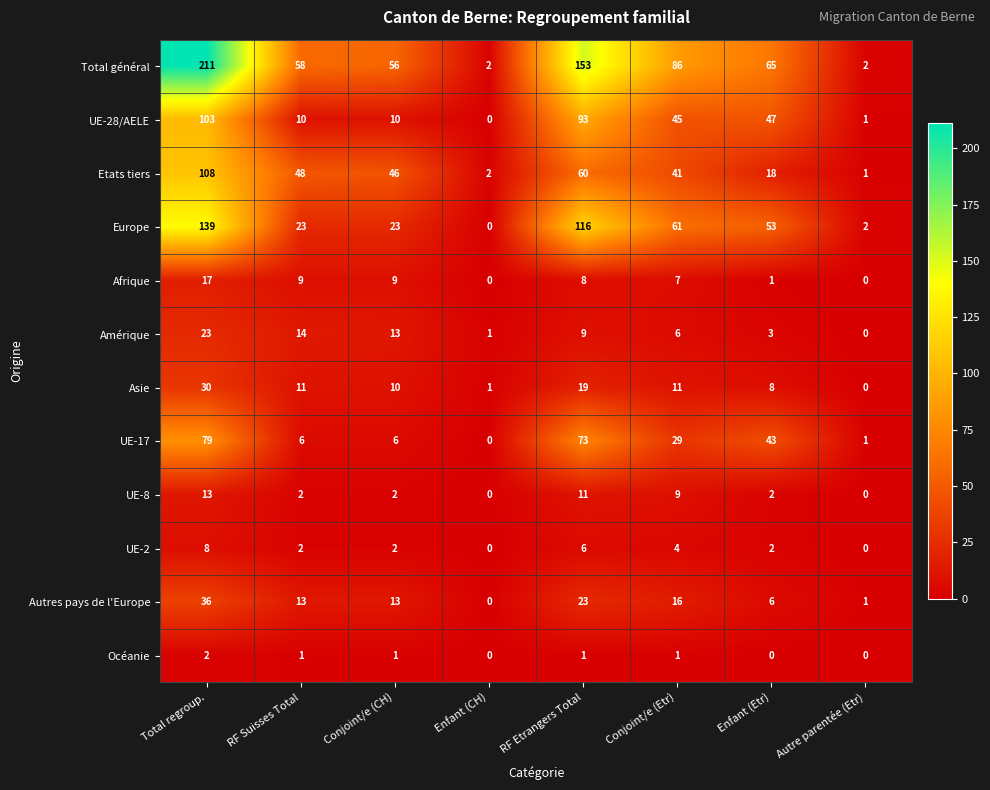

What is the difference between the highest and lowest values at Conjoint/e (CH)?

55